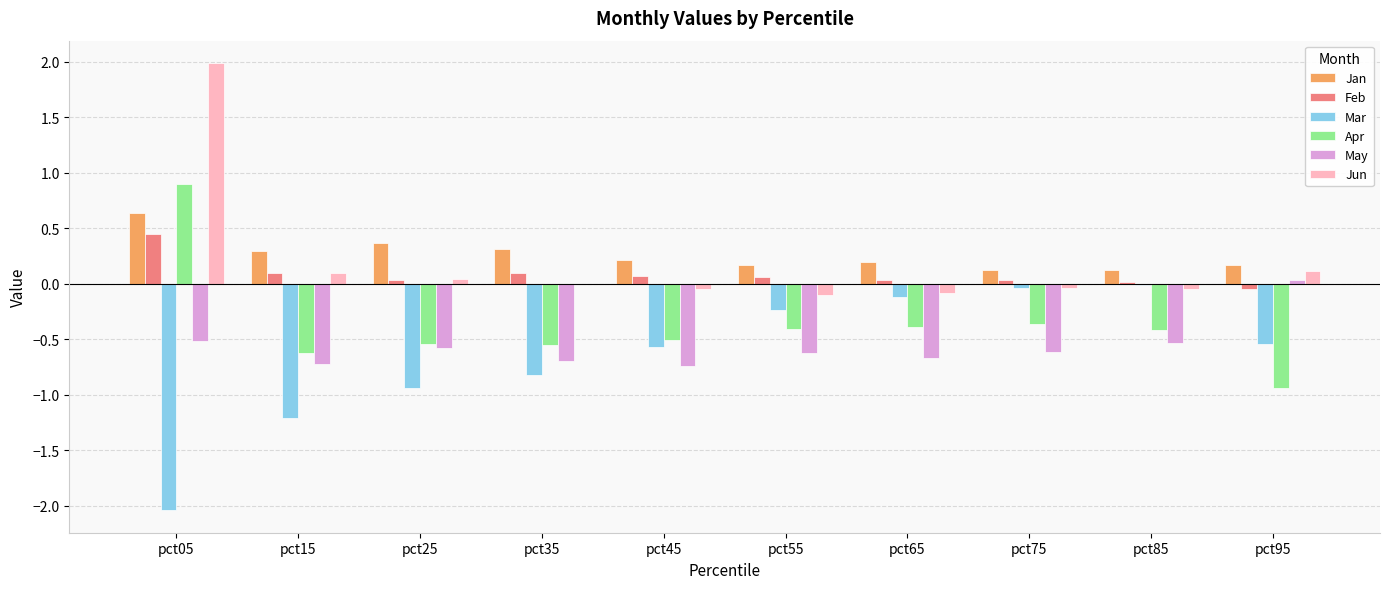

At which category is the sum across all series the highest?

pct05